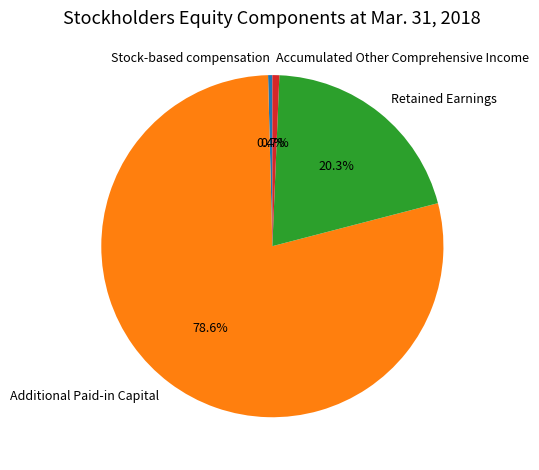

To the nearest percent, what is the combined percentage of Stock-based compensation and Additional Paid-in Capital?

79%